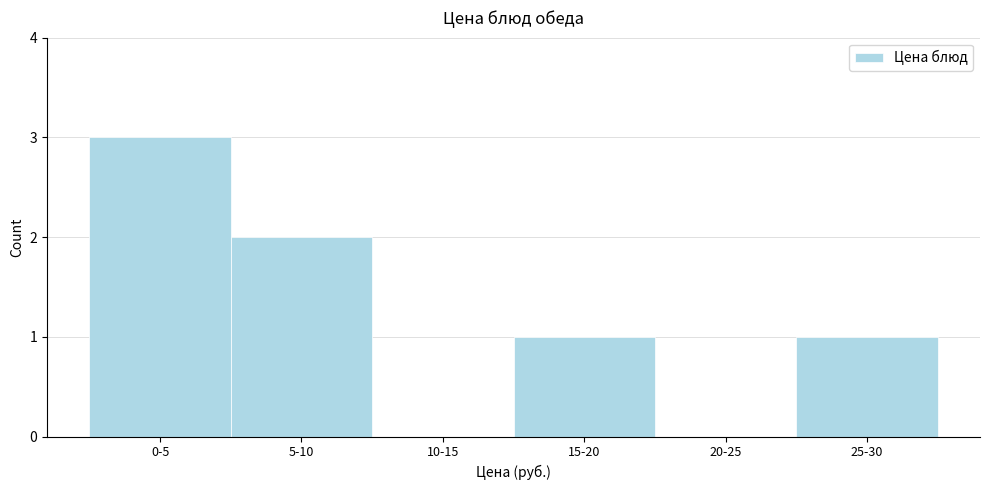

Reading left to right, what are all the values shown in this chart?

0-5=3	5-10=2	10-15=0	15-20=1	20-25=0	25-30=1